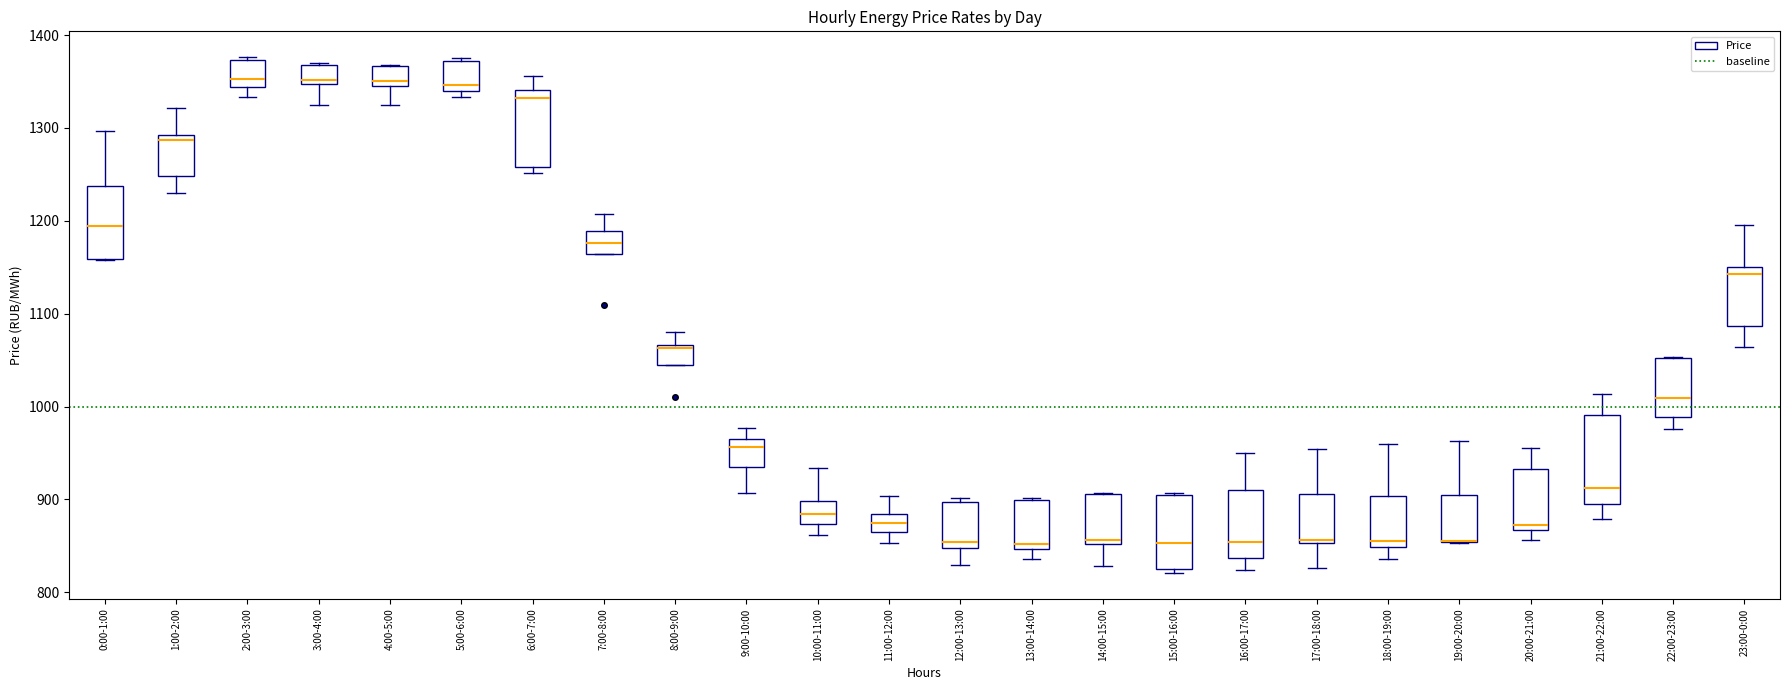

Reading left to right, transcribe this box plot: for each box, give where its median line is, the range the box spans, and where its two whiskers end, as read against the y-axis. The values are not printed on the chart, so give them approximately, as read against the axis.

0:00-1:00: median 1190, box 1160 to 1240, whiskers 1160 to 1300
1:00-2:00: median 1290 (just below the box's upper edge), box 1250 to 1290, whiskers 1230 to 1320
2:00-3:00: median 1350, box 1340 to 1370, whiskers 1330 to 1380
3:00-4:00: median 1350 (just above the box's lower edge), box 1350 to 1370, whiskers 1320 to 1370
4:00-5:00: median 1350 (just above the box's lower edge), box 1350 to 1370, whiskers 1320 to 1370
5:00-6:00: median 1350, box 1340 to 1370, whiskers 1330 to 1370
6:00-7:00: median 1330, box 1260 to 1340, whiskers 1250 to 1360
7:00-8:00: median 1180, box 1160 to 1190, whiskers 1160 to 1210
8:00-9:00: median 1060, box 1040 to 1070, whiskers 1040 to 1080
9:00-10:00: median 960 (just below the box's upper edge), box 930 to 960, whiskers 910 to 980
10:00-11:00: median 880, box 870 to 900, whiskers 860 to 930
11:00-12:00: median 870, box 860 to 880, whiskers 850 to 900
12:00-13:00: median 850 (just above the box's lower edge), box 850 to 900, whiskers 830 to 900 (just above the box's upper edge)
13:00-14:00: median 850 (just above the box's lower edge), box 850 to 900, whiskers 840 to 900
14:00-15:00: median 860, box 850 to 910, whiskers 830 to 910
15:00-16:00: median 850, box 830 to 910, whiskers 820 to 910
16:00-17:00: median 850, box 840 to 910, whiskers 820 to 950
17:00-18:00: median 860, box 850 to 910, whiskers 830 to 950
18:00-19:00: median 850 (just above the box's lower edge), box 850 to 900, whiskers 840 to 960
19:00-20:00: median 860 (drawn on the box's lower edge), box 850 to 900, whiskers 850 to 960
20:00-21:00: median 870 (just above the box's lower edge), box 870 to 930, whiskers 860 to 950
21:00-22:00: median 910, box 890 to 990, whiskers 880 to 1010
22:00-23:00: median 1010, box 990 to 1050, whiskers 980 to 1050
23:00-0:00: median 1140, box 1090 to 1150, whiskers 1060 to 1200